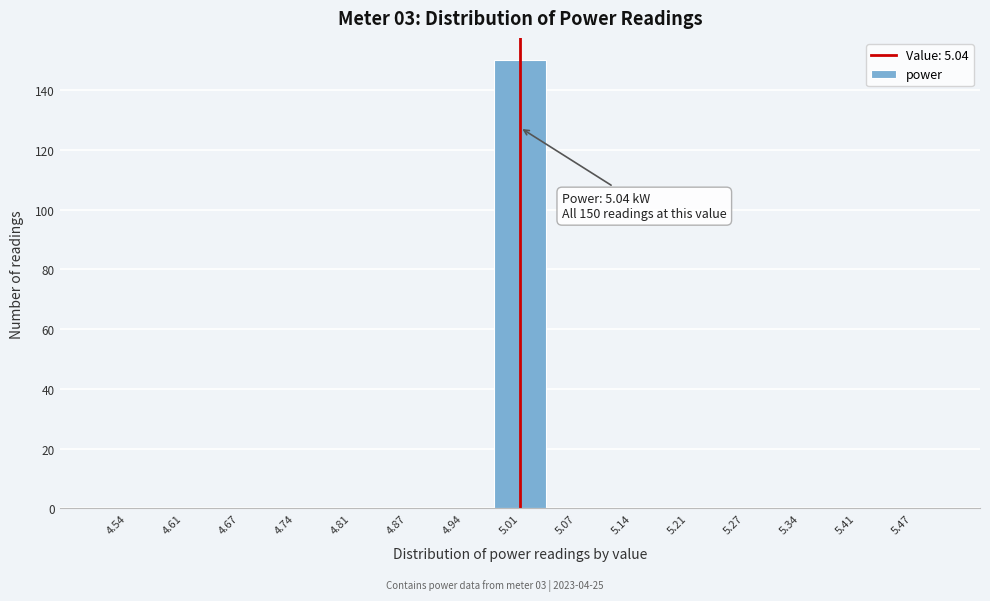

Reading left to right, what are all the values shown in this chart?

4.54=0	4.61=0	4.67=0	4.74=0	4.81=0	4.87=0	4.94=0	5.01=150	5.07=0	5.14=0	5.21=0	5.27=0	5.34=0	5.41=0	5.47=0